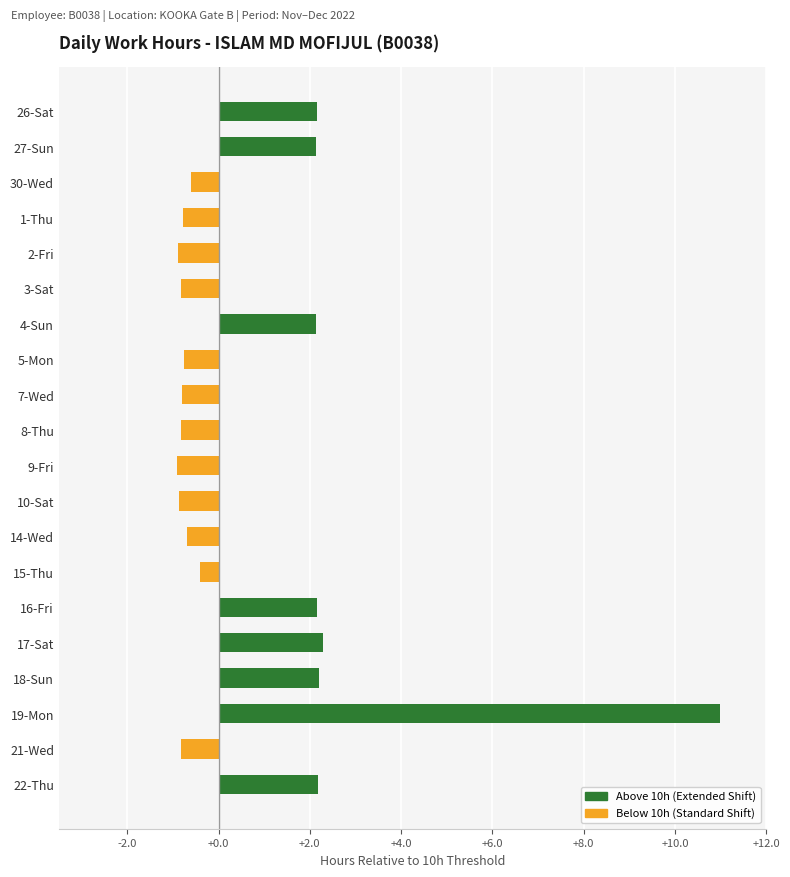

Reading left to right, what are all the values shown in this chart?

Above 10h (Extended Shift): 2.2	2.1	0.0	0.0	0.0	0.0	2.1	0.0	0.0	0.0	0.0	0.0	0.0	0.0	2.2	2.3	2.2	11.0	0.0	2.2
Below 10h (Standard Shift): 0.0	0.0	-0.6	-0.8	-0.9	-0.8	0.0	-0.8	-0.8	-0.8	-0.9	-0.9	-0.7	-0.4	0.0	0.0	0.0	0.0	-0.8	0.0